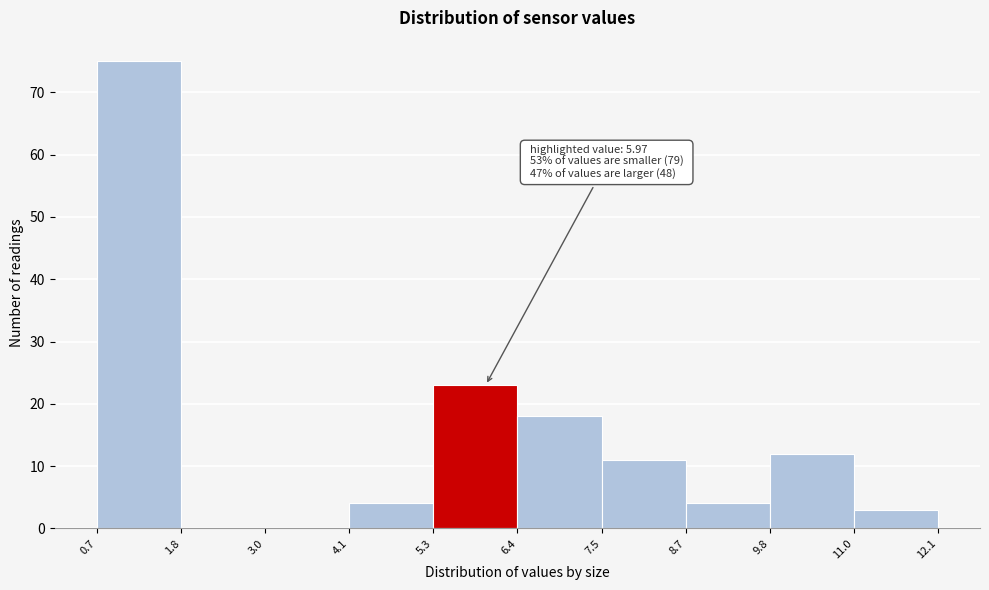

Which range on the x-axis has the tallest bar?

0.7 to 1.8